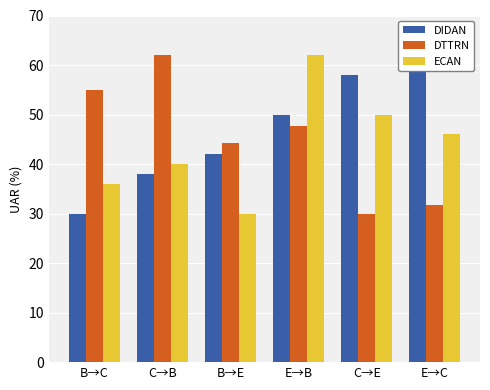

The DIDAN series shows 58.0 at C→E. True or false?

True